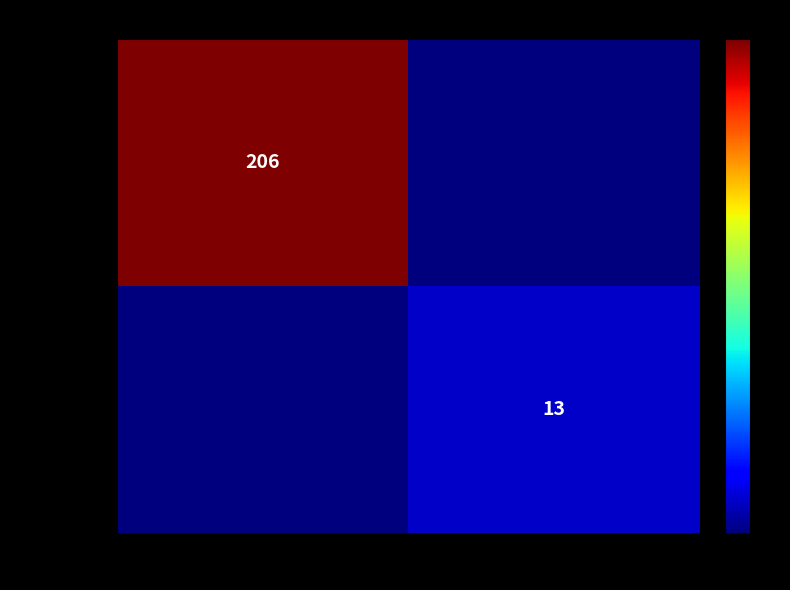

True or false: c7ba9553... has a value of 206 at -1.

True